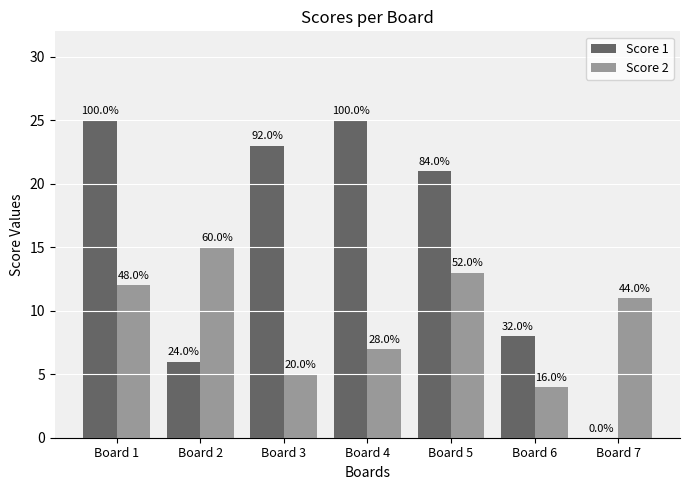

Does the chart contain stacked bars?

No